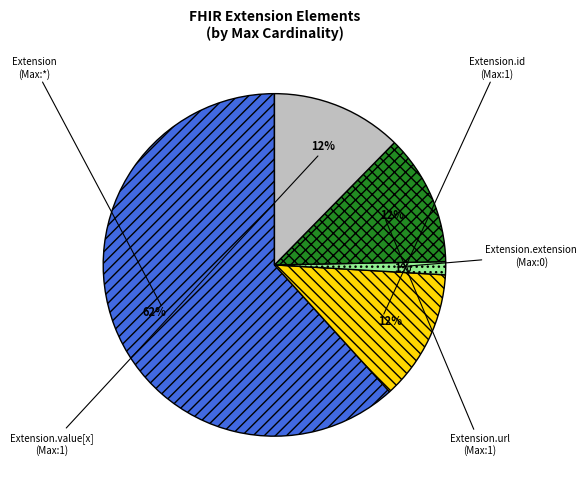

To the nearest percent, what is the average slice percentage?

20%